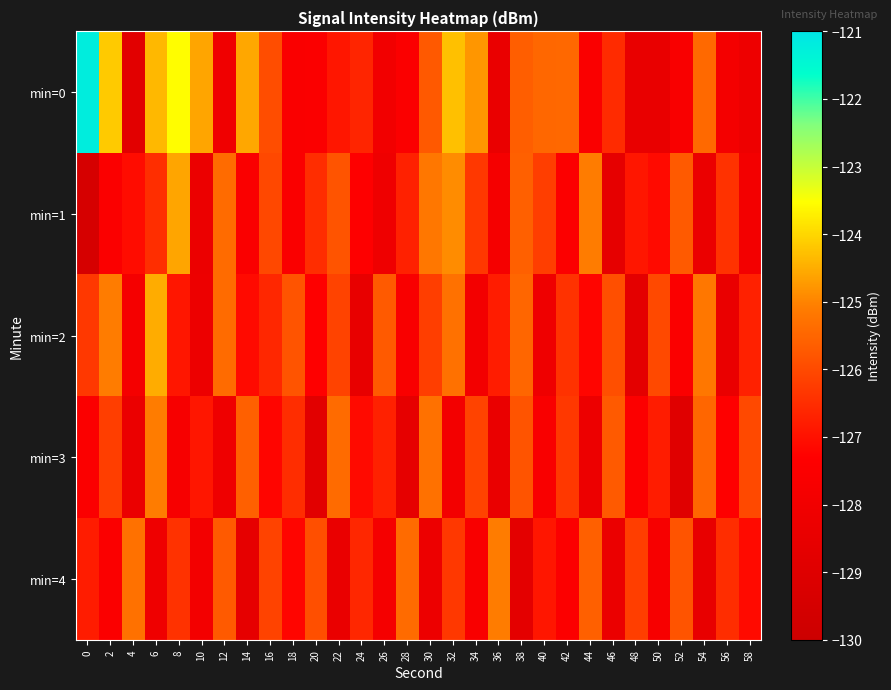

Which series changed the most between 16 and 48?

min=0